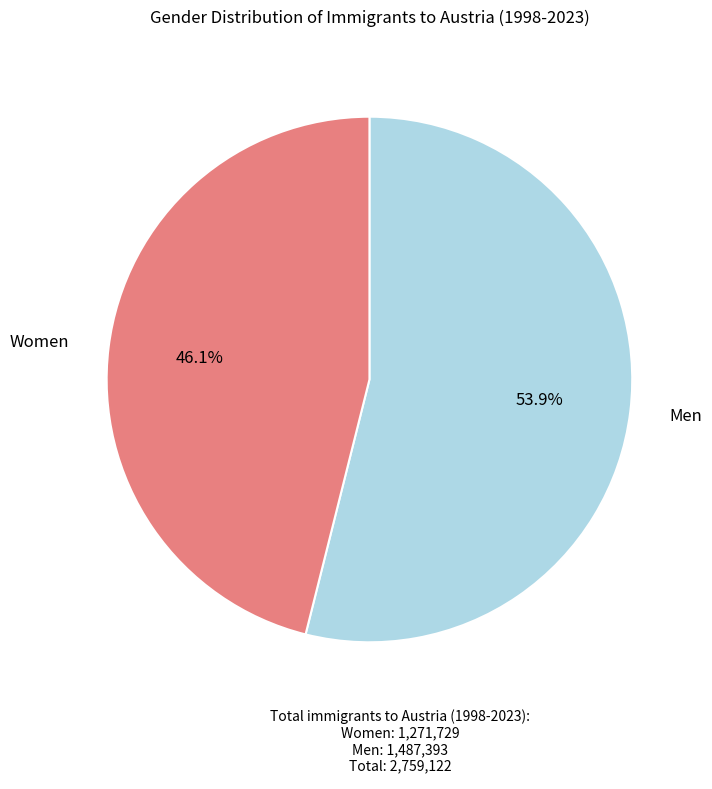

Which slice represents more than half of the pie?

Men